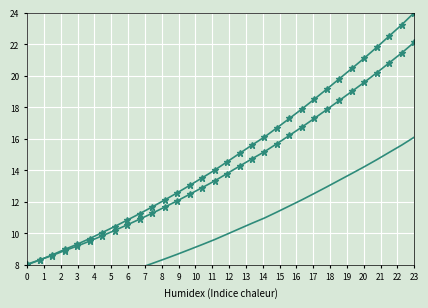

Reading right to left, list all the values displayed in this chart.

Intensity: 24.0	23.2	22.5	21.8	21.1	20.5	19.8	19.2	18.5	17.9	17.3	16.7	16.1	15.6	15.1	14.5	14.0	13.5	13.0	12.6	12.1	11.7	11.2	10.8	10.4	10.0	9.7	9.3	9.0	8.6	8.3	8.0
Intensity (smoothed): 22.1	21.4	20.8	20.2	19.6	19.0	18.4	17.9	17.3	16.7	16.2	15.7	15.2	14.7	14.3	13.8	13.3	12.9	12.5	12.1	11.7	11.3	10.9	10.5	10.2	9.8	9.5	9.2	8.9	8.6	8.3	8.0
Intensity (trend): 16.1	15.6	15.1	14.7	14.2	13.8	13.4	13.0	12.5	12.1	11.7	11.4	11.0	10.6	10.3	9.9	9.6	9.3	9.0	8.7	8.4	8.1	7.8	7.5	7.3	7.0	6.8	6.5	6.3	6.1	5.9	5.7